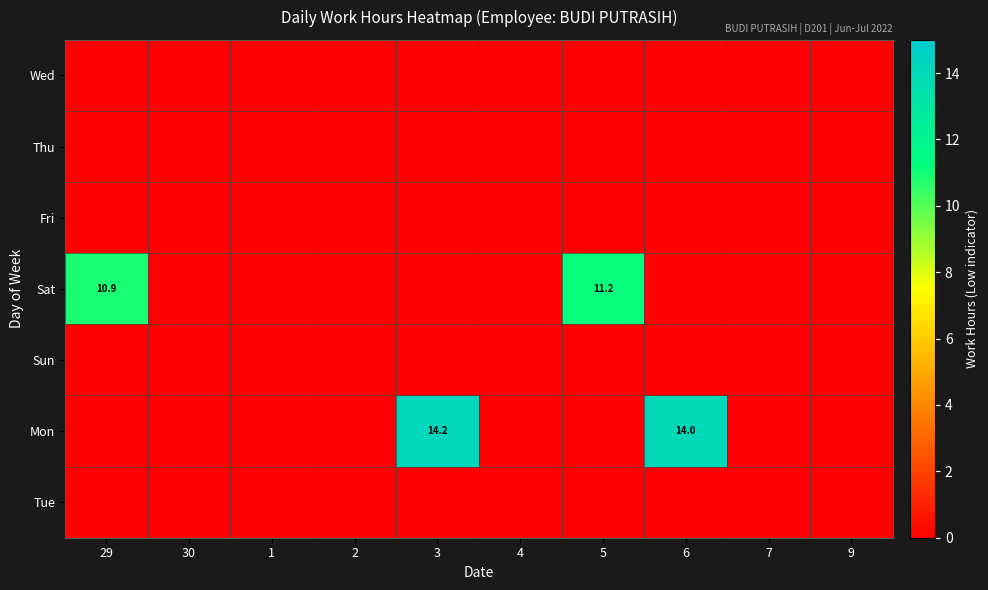

At 5, list the series in order from largest to smallest.

Sat, Wed, Thu, Fri, Sun, Mon, Tue